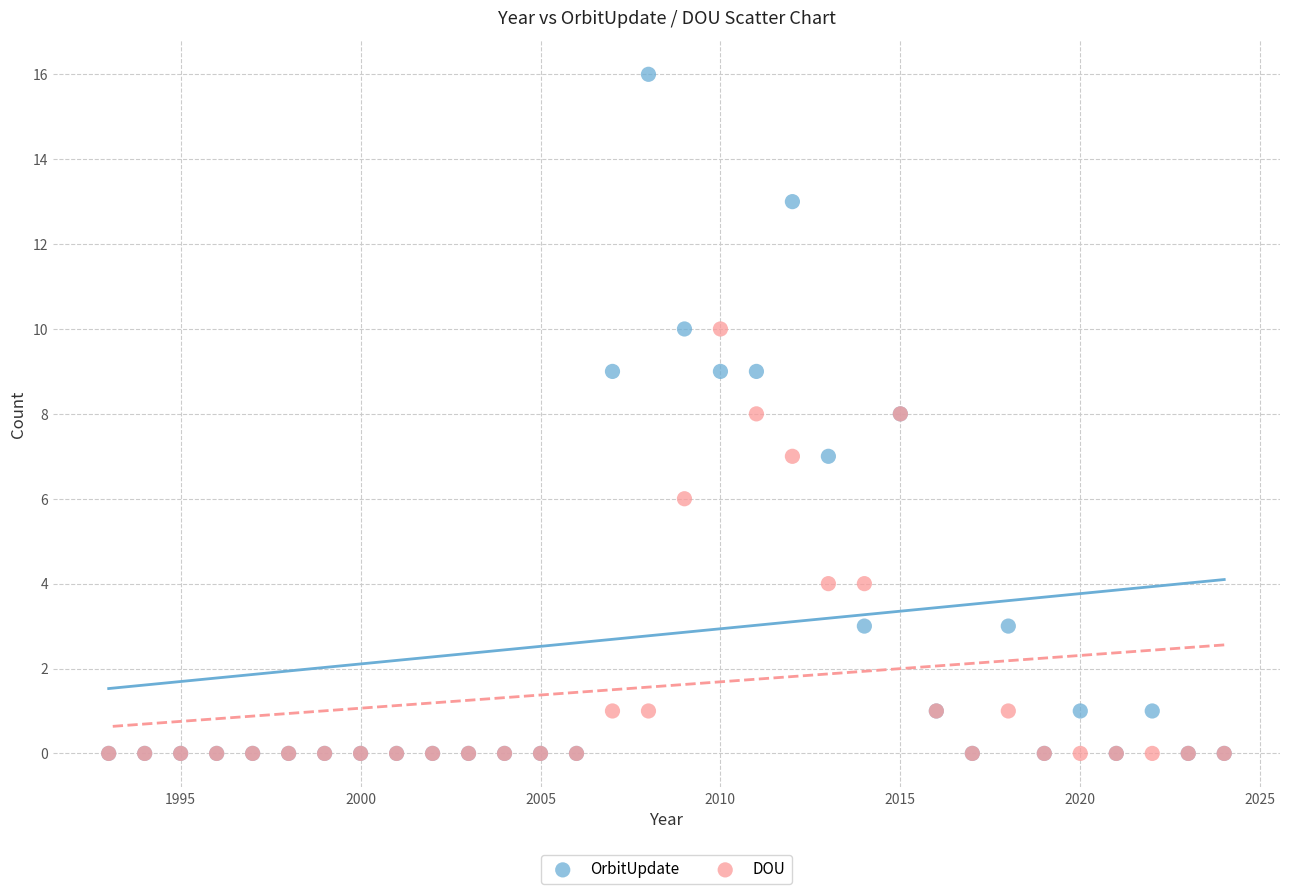

What are all the series names shown in the legend?

OrbitUpdate, DOU